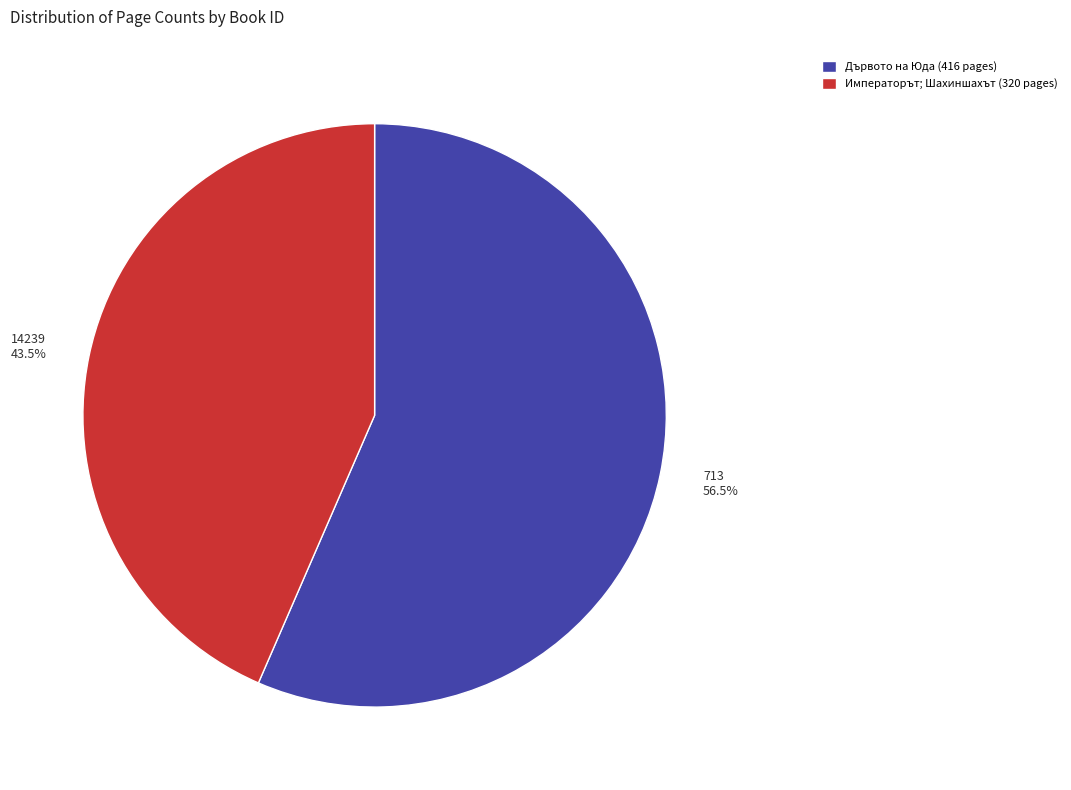

How many slices are in this pie chart?

2